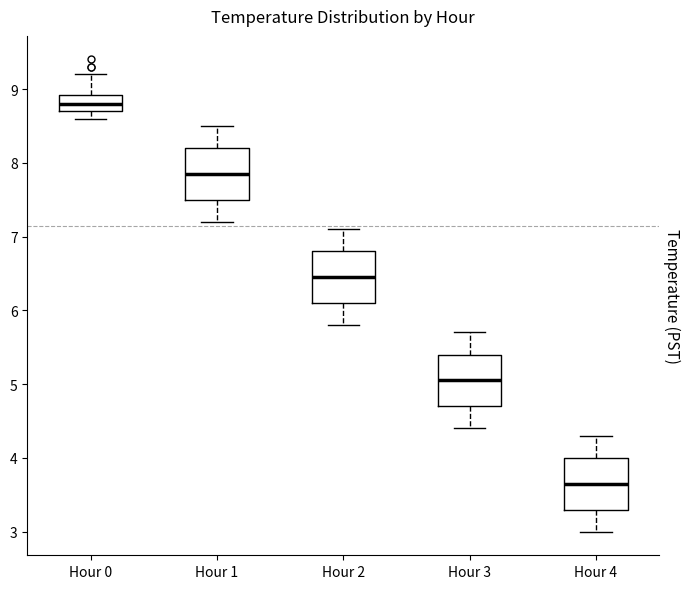

Reading left to right, transcribe this box plot: for each box, give where its median line is, the range the box spans, and where its two whiskers end, as read against the y-axis. The values are not printed on the chart, so give them approximately, as read against the axis.

Hour 0: median 8.8, box 8.7 to 8.9, whiskers 8.6 to 9.2
Hour 1: median 7.9, box 7.5 to 8.2, whiskers 7.2 to 8.5
Hour 2: median 6.5, box 6.1 to 6.8, whiskers 5.8 to 7.1
Hour 3: median 5.1, box 4.7 to 5.4, whiskers 4.4 to 5.7
Hour 4: median 3.7, box 3.3 to 4.0, whiskers 3.0 to 4.3